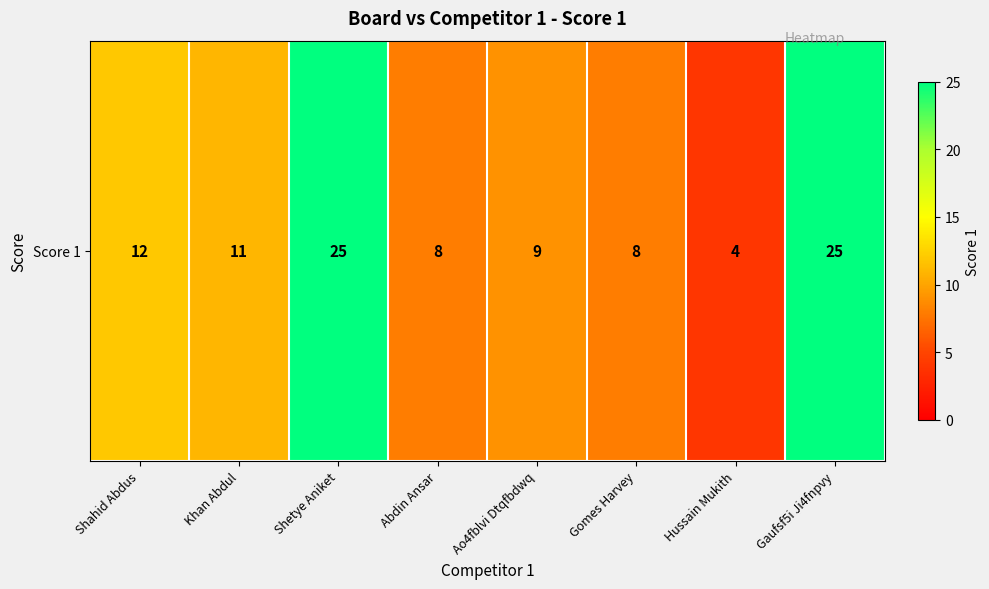

Reading right to left, list all the values displayed in this chart.

25	4	8	9	8	25	11	12